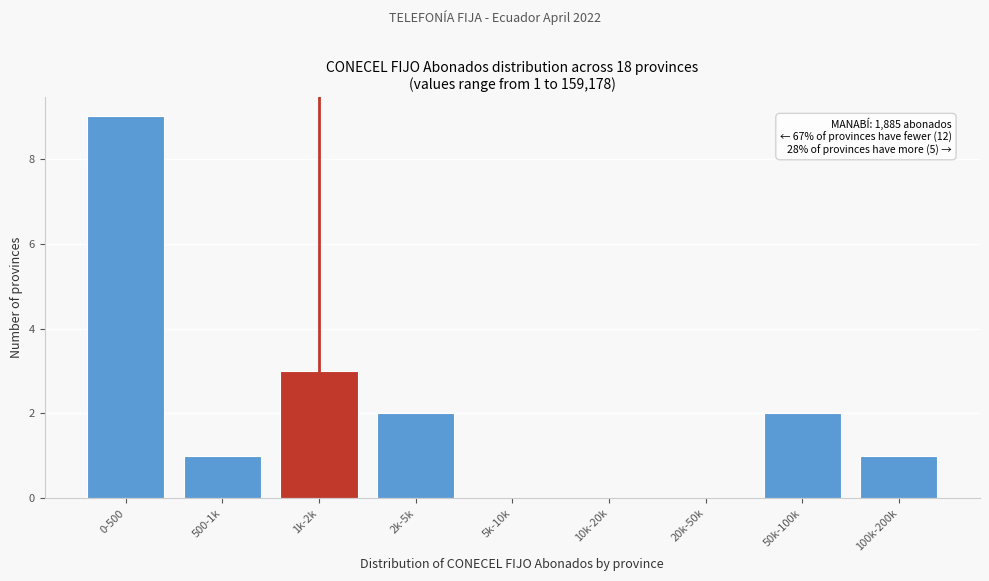

Reading left to right, list all the values displayed in this chart.

0-500=9	500-1k=1	1k-2k=3	2k-5k=2	5k-10k=0	10k-20k=0	20k-50k=0	50k-100k=2	100k-200k=1